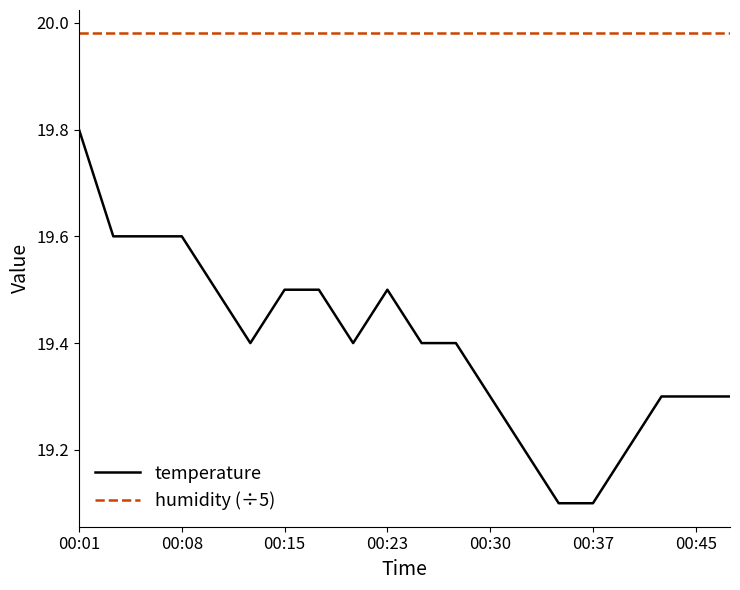

What is the lowest value of the temperature series?

19.1